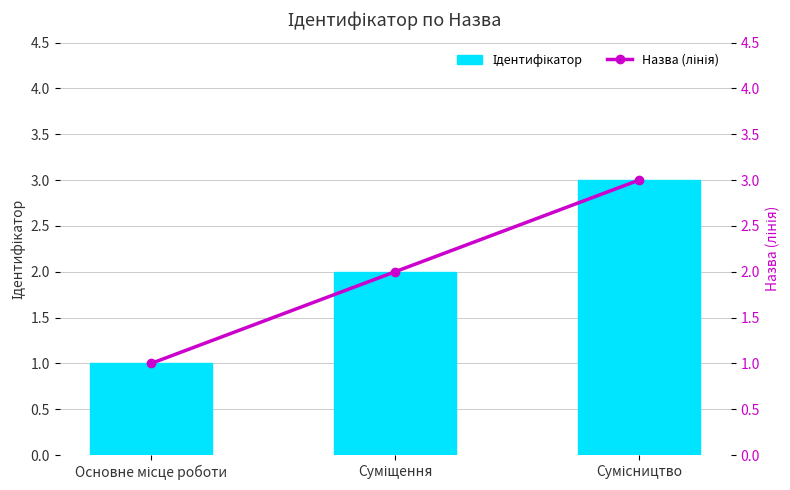

What is the difference between the Назва (лінія) values at Суміщення and Сумісництво?

1